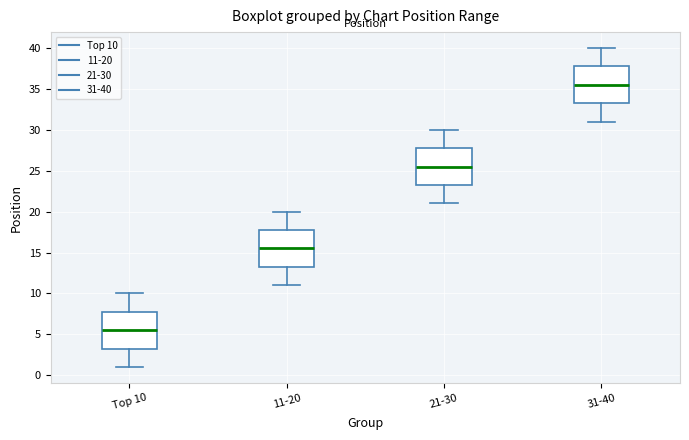

Reading left to right, transcribe this box plot: for each box, give where its median line is, the range the box spans, and where its two whiskers end, as read against the y-axis. The values are not printed on the chart, so give them approximately, as read against the axis.

Top 10: median 5.5, box 3.5 to 8.0, whiskers 1.0 to 10.0
11-20: median 15.5, box 13.5 to 18.0, whiskers 11.0 to 20.0
21-30: median 25.5, box 23.5 to 28.0, whiskers 21.0 to 30.0
31-40: median 35.5, box 33.5 to 38.0, whiskers 31.0 to 40.0